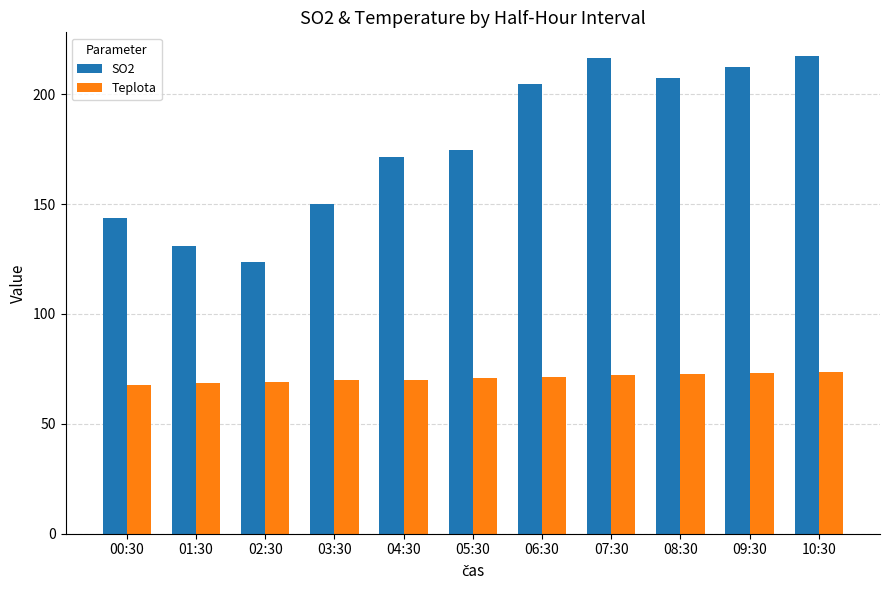

Is it true that Teplota equals 14.4 at 00:30?

False